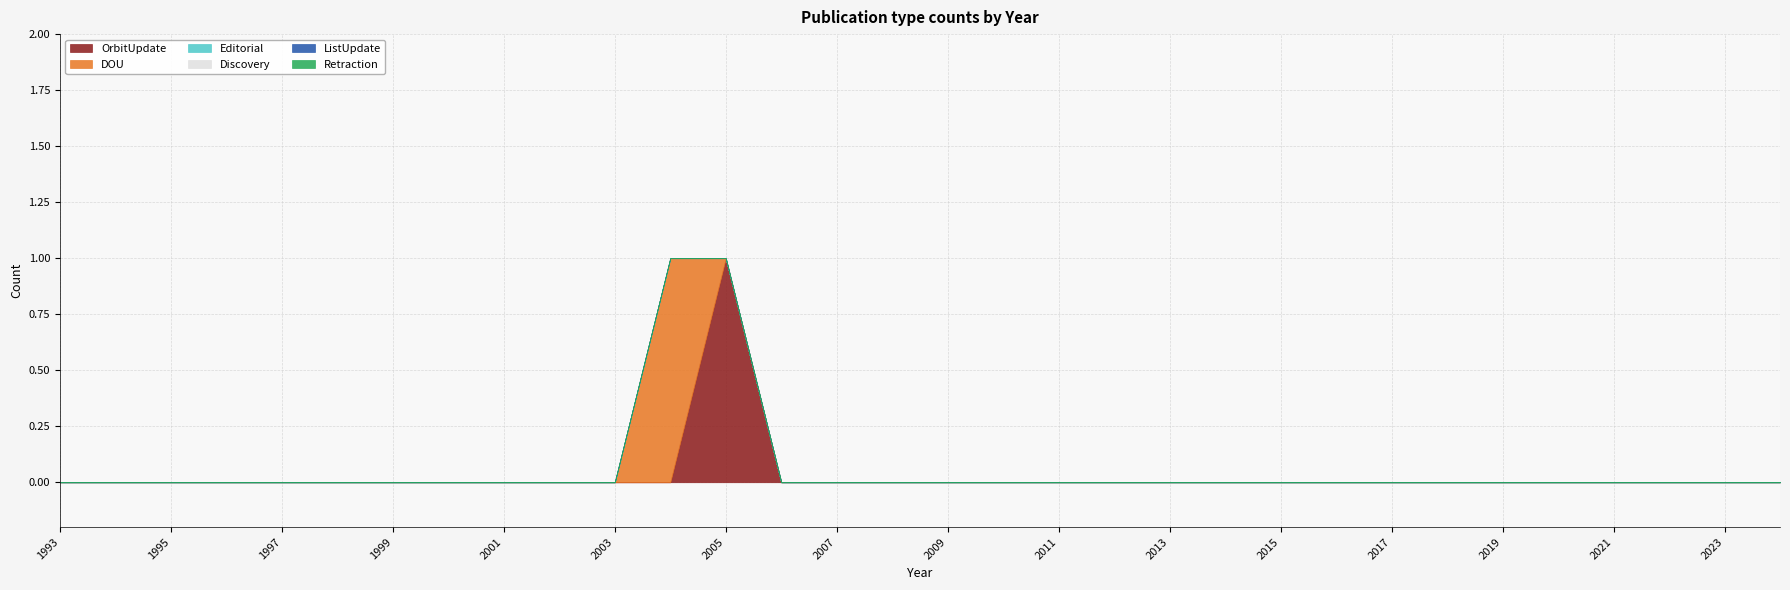

Reading left to right, list all the values displayed in this chart.

OrbitUpdate: 0	0	0	0	0	0	0	0	0	0	0	0	1	0	0	0	0	0	0	0	0	0	0	0	0	0	0	0	0	0	0	0
DOU: 0	0	0	0	0	0	0	0	0	0	0	1	0	0	0	0	0	0	0	0	0	0	0	0	0	0	0	0	0	0	0	0
Editorial: 0	0	0	0	0	0	0	0	0	0	0	0	0	0	0	0	0	0	0	0	0	0	0	0	0	0	0	0	0	0	0	0
Discovery: 0	0	0	0	0	0	0	0	0	0	0	0	0	0	0	0	0	0	0	0	0	0	0	0	0	0	0	0	0	0	0	0
ListUpdate: 0	0	0	0	0	0	0	0	0	0	0	0	0	0	0	0	0	0	0	0	0	0	0	0	0	0	0	0	0	0	0	0
Retraction: 0	0	0	0	0	0	0	0	0	0	0	0	0	0	0	0	0	0	0	0	0	0	0	0	0	0	0	0	0	0	0	0